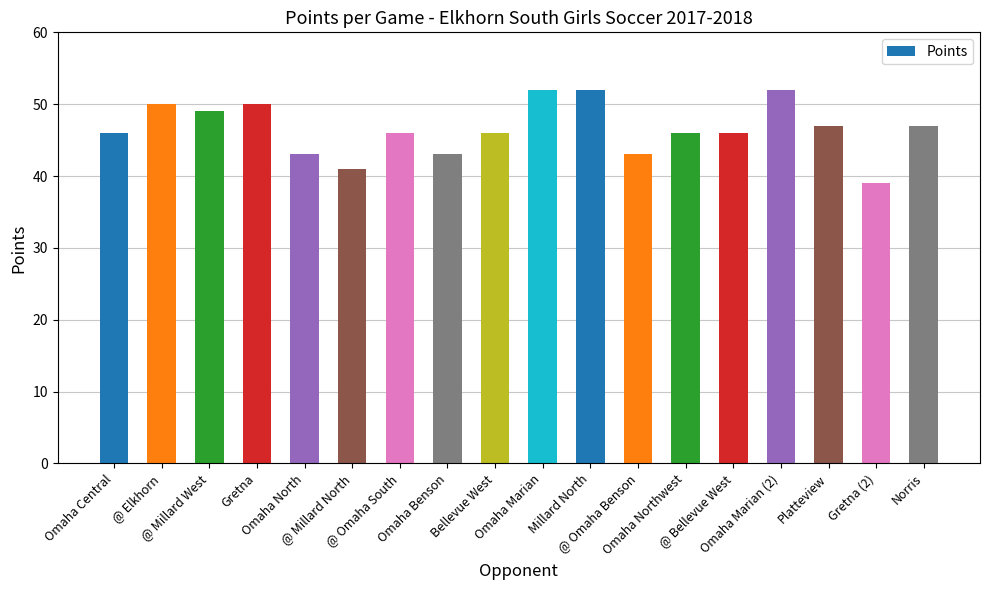

What is the difference between the values at Omaha North and Bellevue West?

3